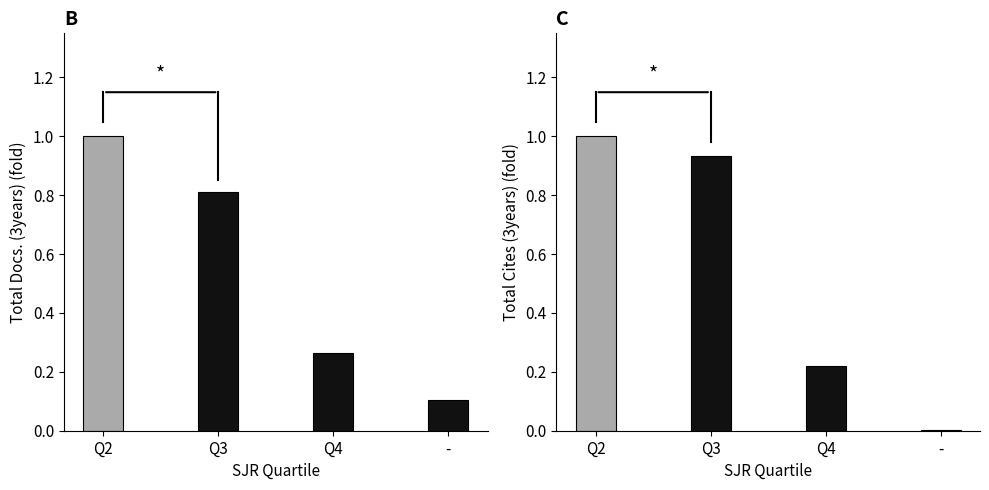

What is the value of the Total Cites (3years) bar at the 1st from the left?

1.0